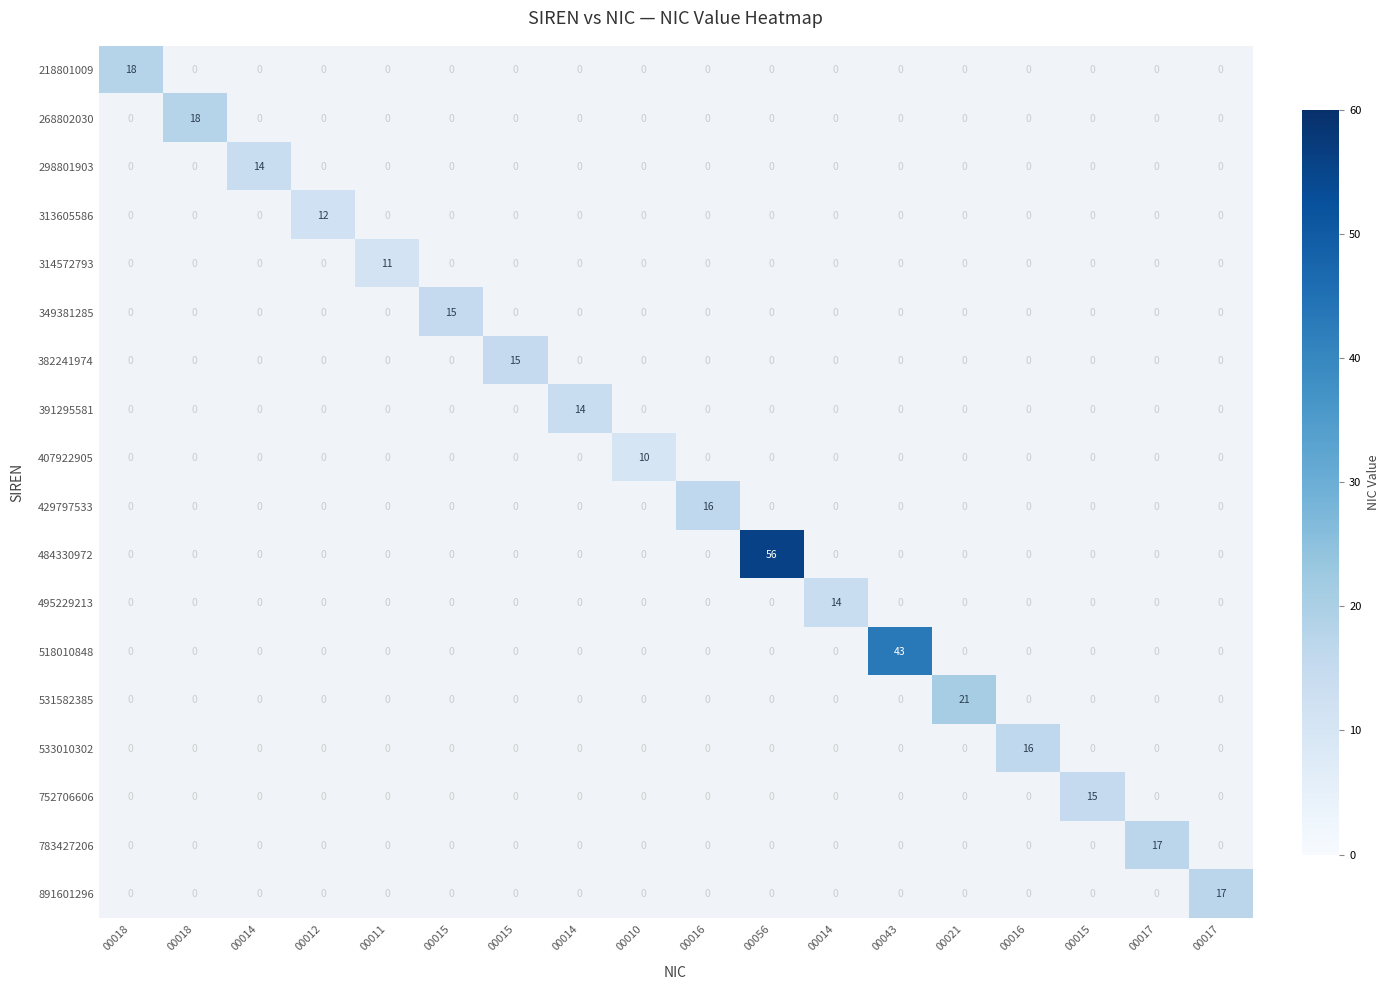

Is the value of 298801903 at 00043 greater than the value of 531582385 at 00014?

No